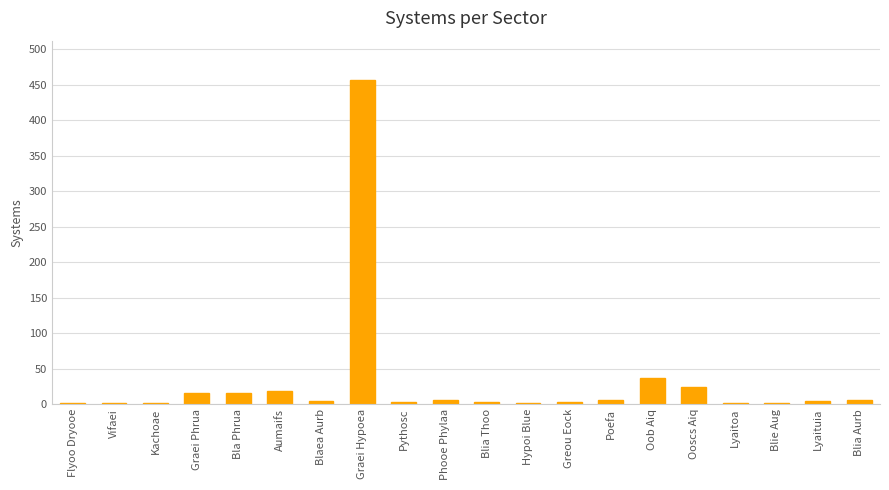

What is the change in value from Lyaitoa to Lyaituia?

+3